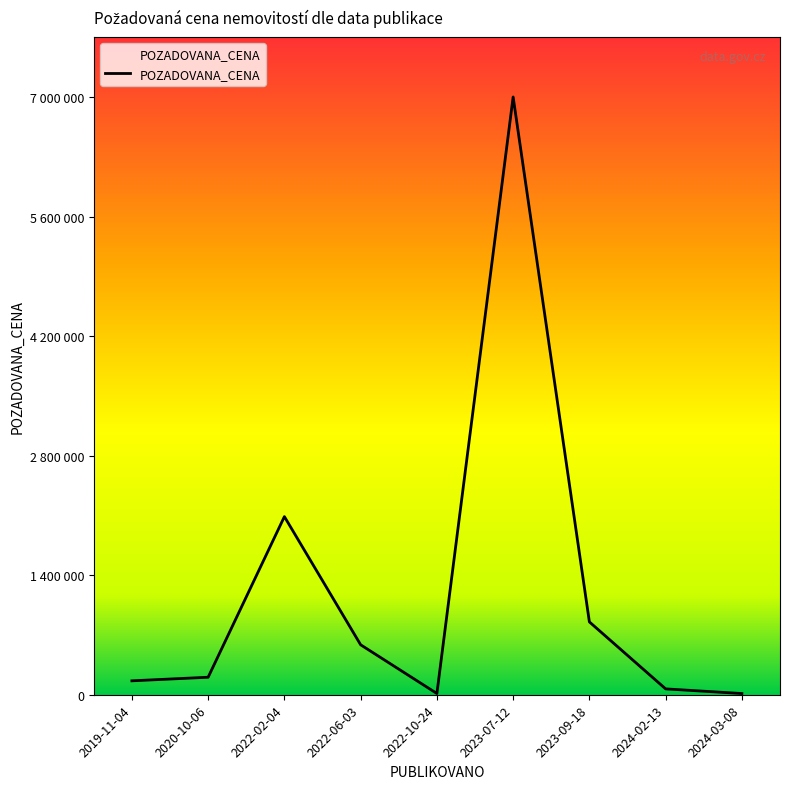

Which has a higher value, 2020-10-06 or 2024-02-13?

2020-10-06